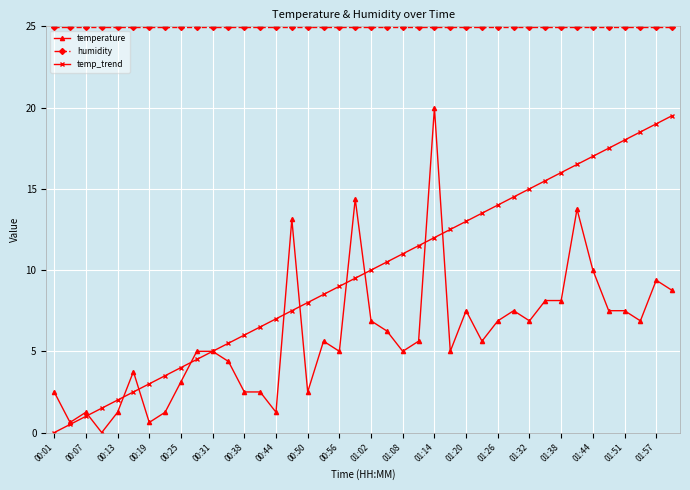

What is the value of the humidity point at the 12th from the left?

25.0